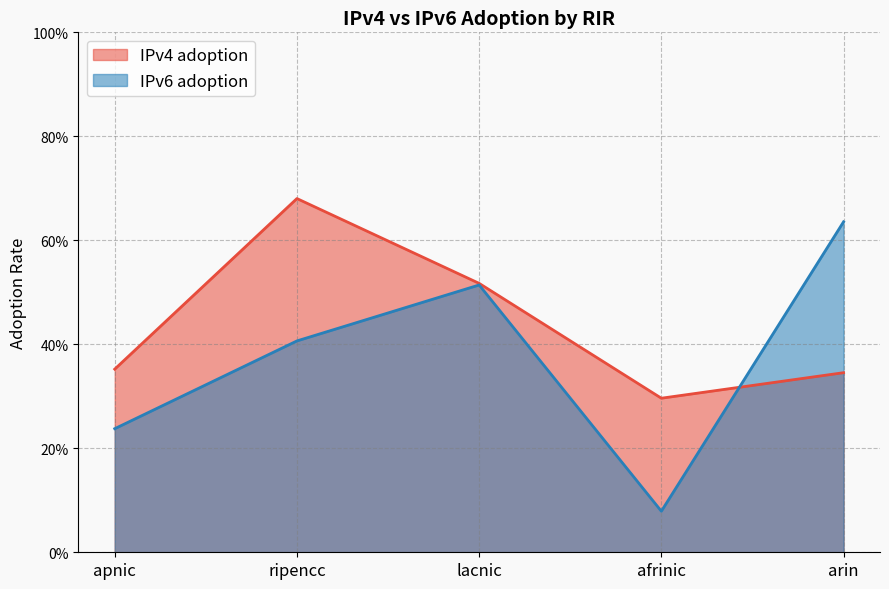

What is the total value across all series at afrinic?

0.4